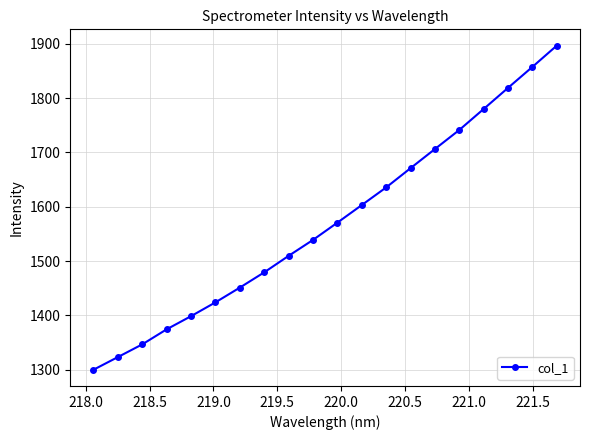

True or false: the data has more than 2 interior local peaks.

False